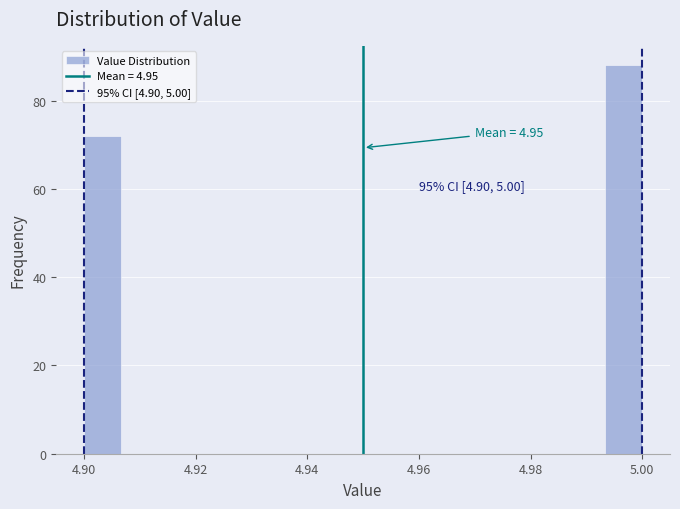

Read against the x-axis, roughly where is the centre of the tallest bar?

4.996